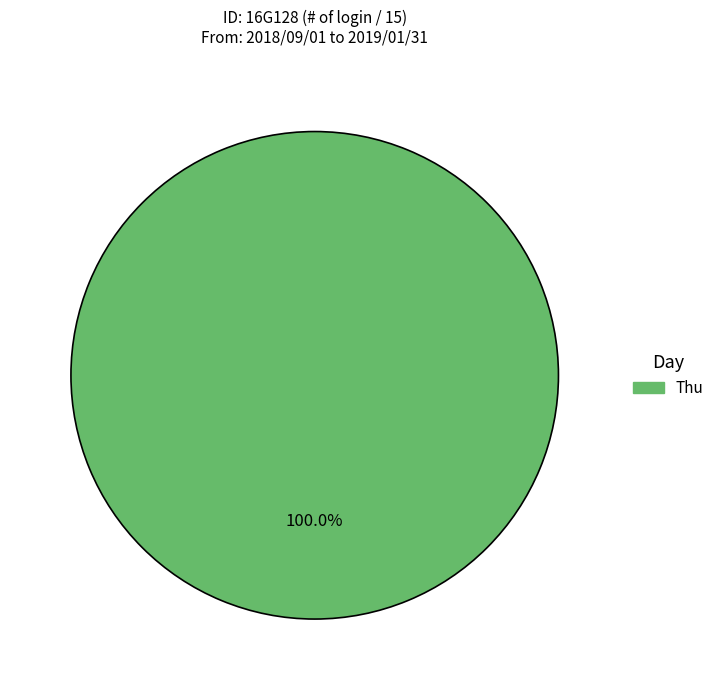

Does any single category account for the majority?

Yes